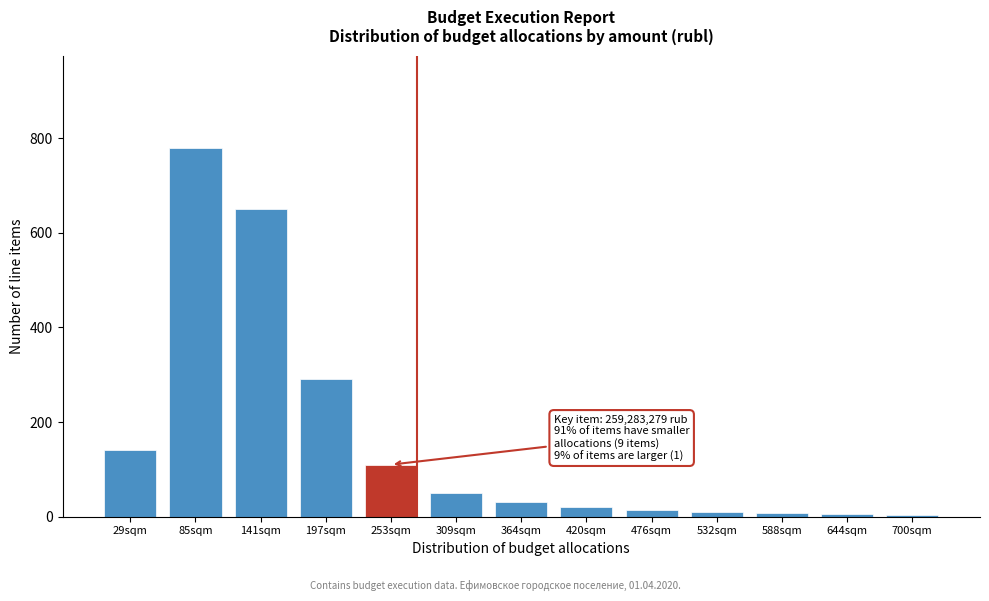

Which has a higher value, 85sqm or 197sqm?

85sqm